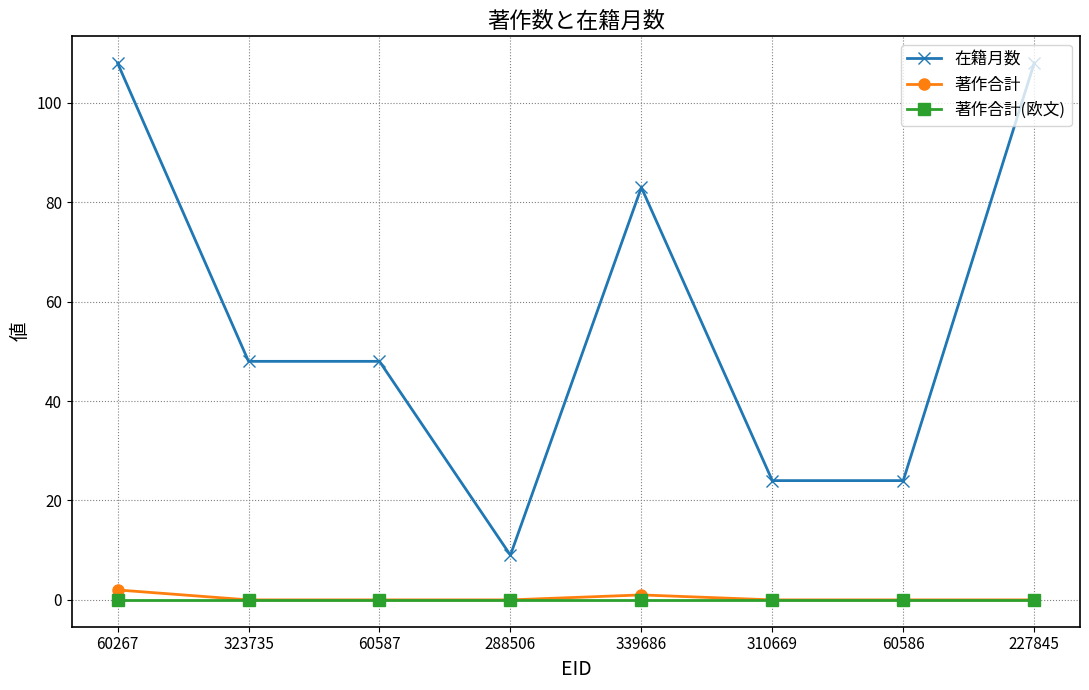

How many categories are shown in the chart?

8